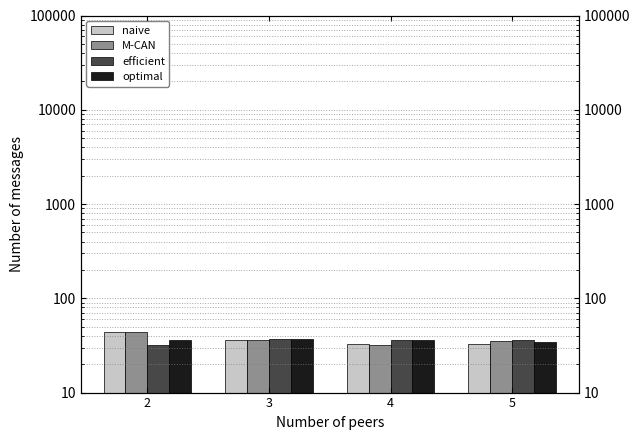

Reading left to right, what are all the values shown in this chart?

naive: 44.0	35.7	32.6	32.5
M-CAN: 44.0	36.4	32.1	35.0
efficient: 32.1	36.6	35.7	36.3
optimal: 35.7	36.8	36.4	34.8